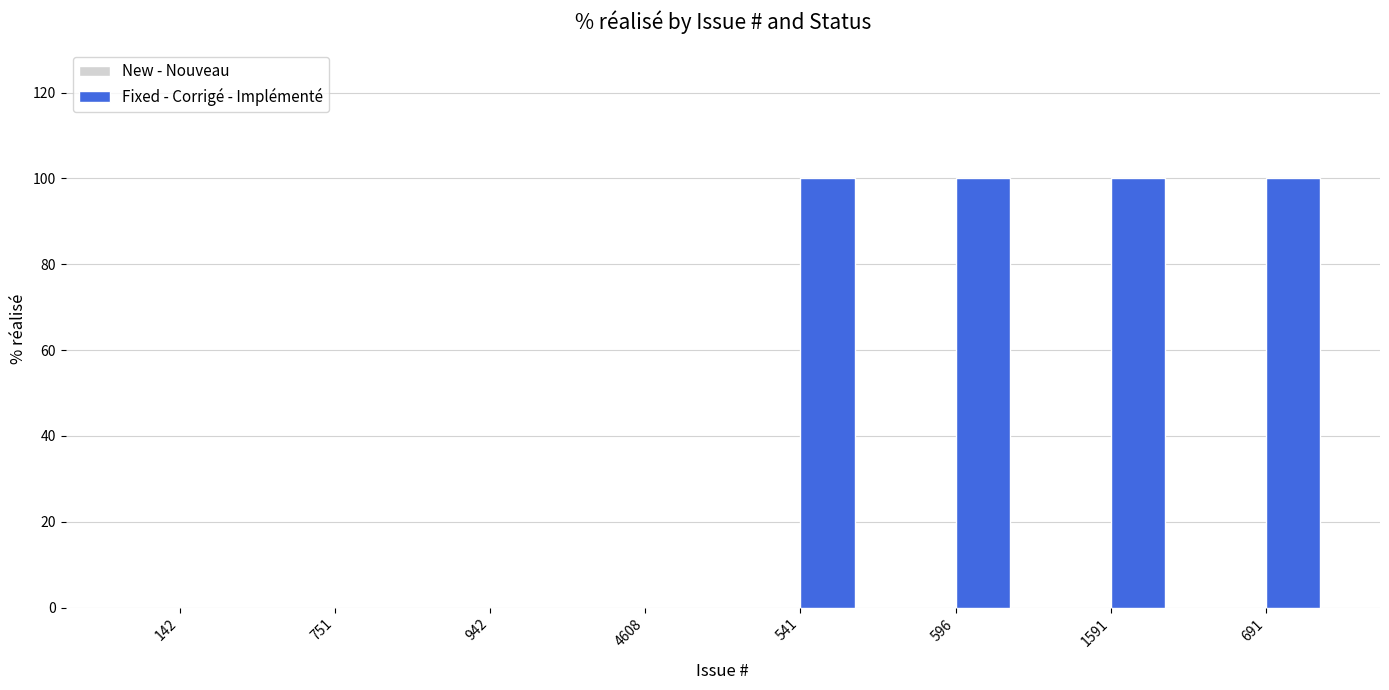

Approximately how many times larger is the value at 691 compared to 541?

1.0